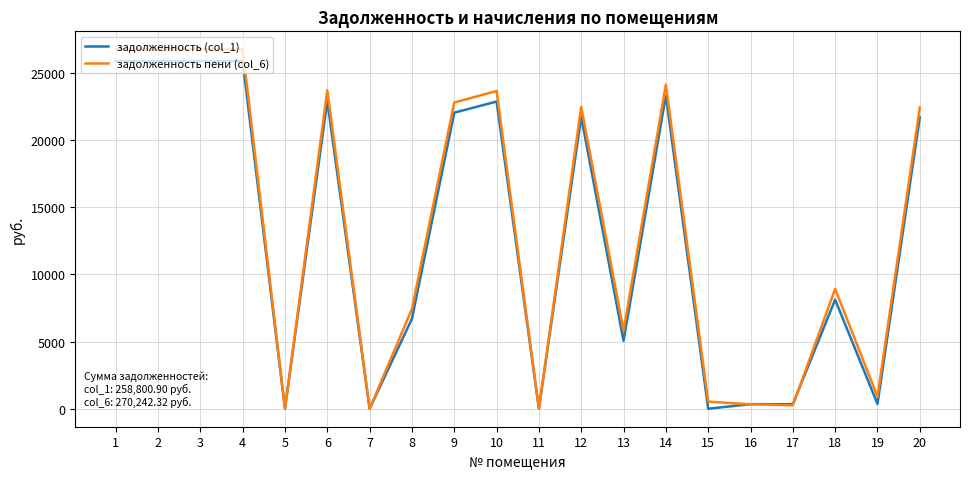

Is the value of задолженность пени (col_6) at 3 greater than the value of задолженность (col_1) at 3?

Yes